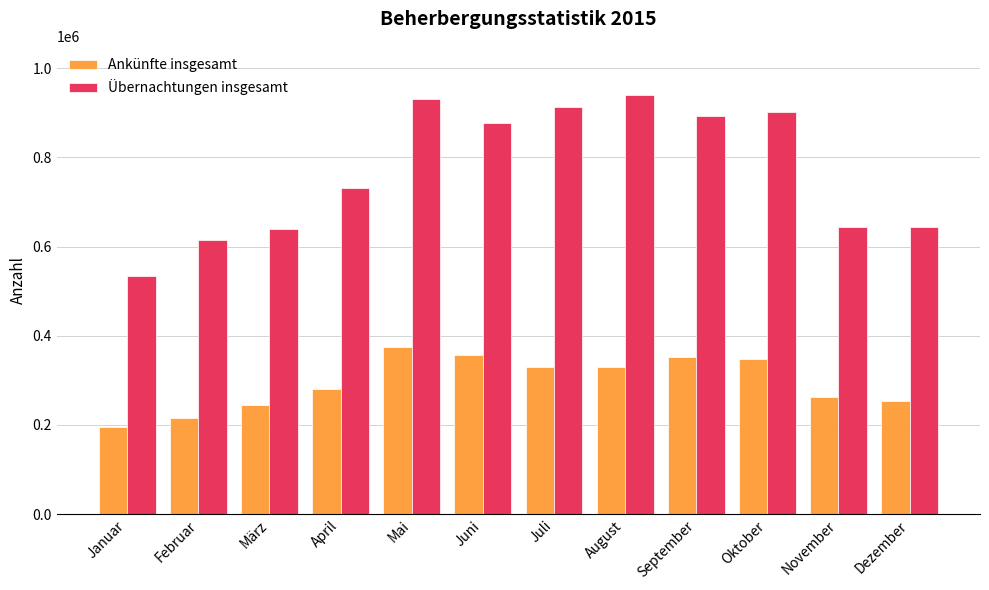

What is the sum of the Ankünfte insgesamt values at Januar and Dezember?

447621